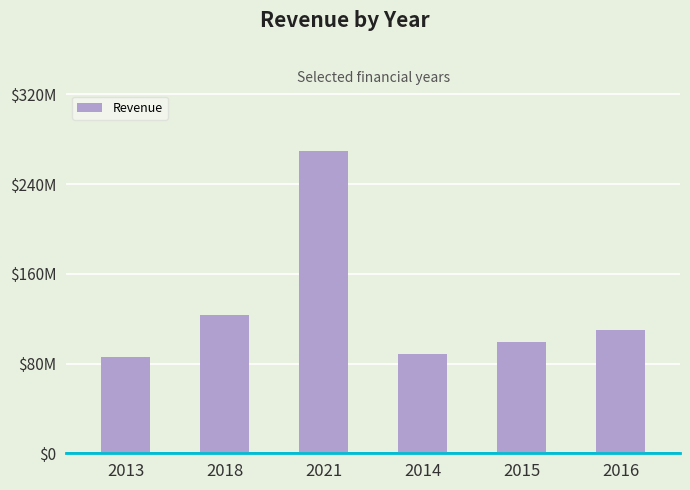

Between 2021 and 2015, which is larger?

2021